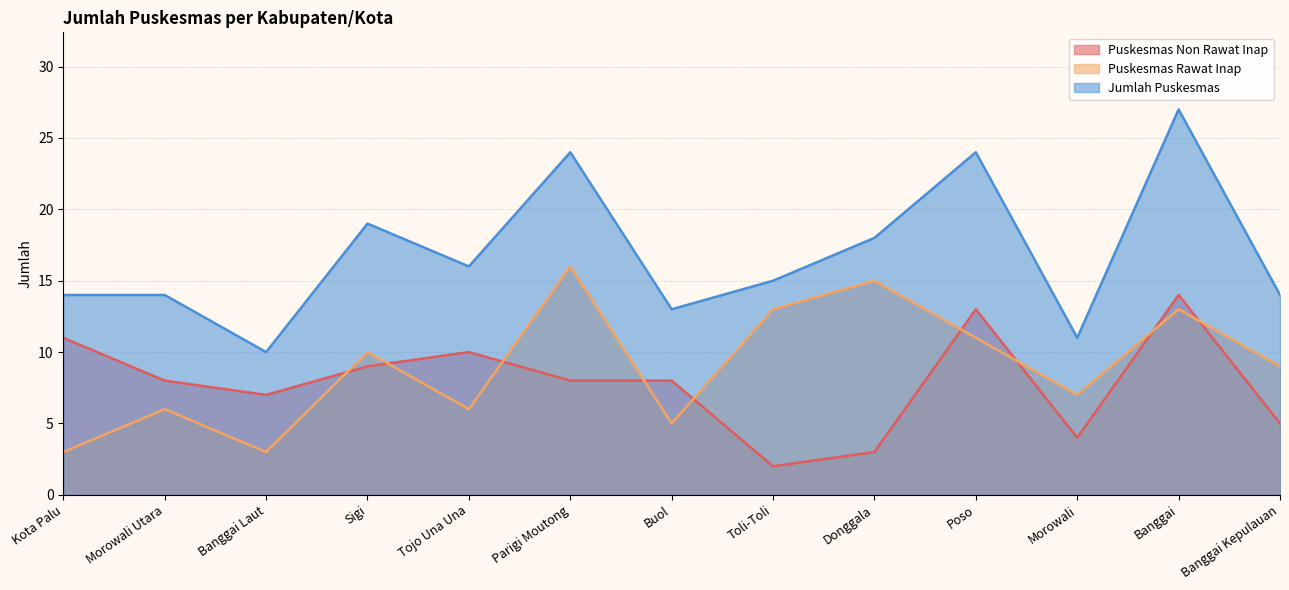

Rank the series at Parigi Moutong from lowest to highest value.

Puskesmas Non Rawat Inap, Puskesmas Rawat Inap, Jumlah Puskesmas